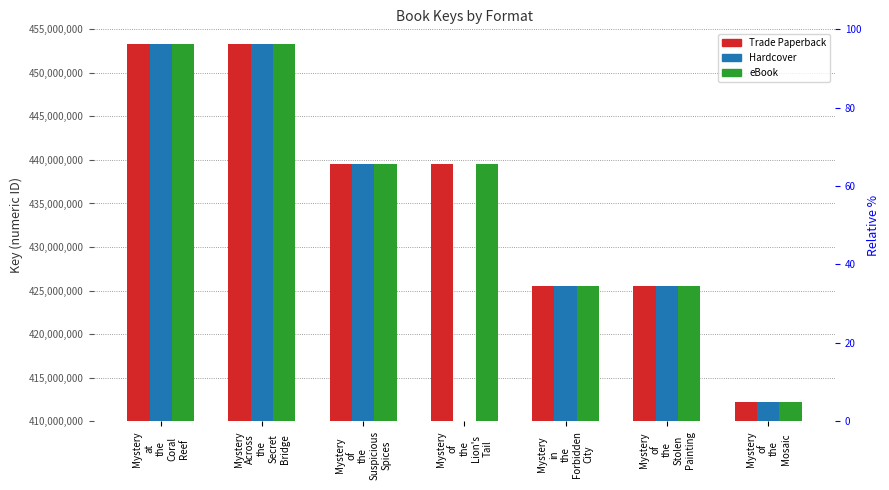

At which label is Trade Paperback closest to 432764579?

Mystery
of
the
Lion's
Tail